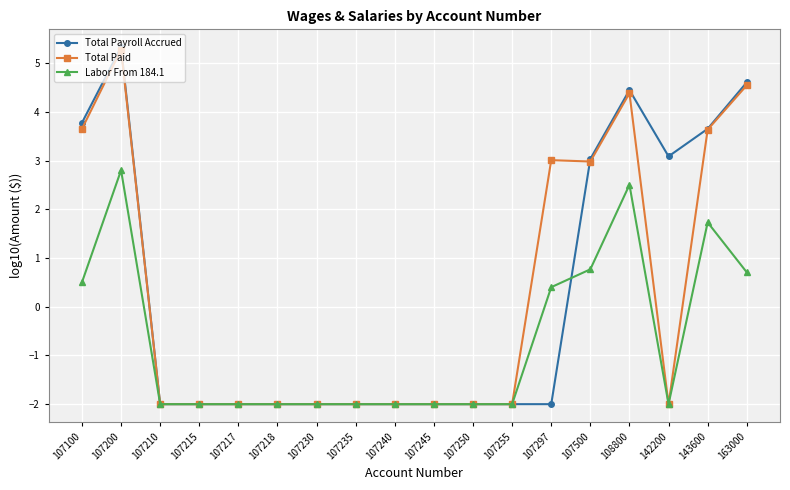

What is the maximum value shown in the chart?

5.3